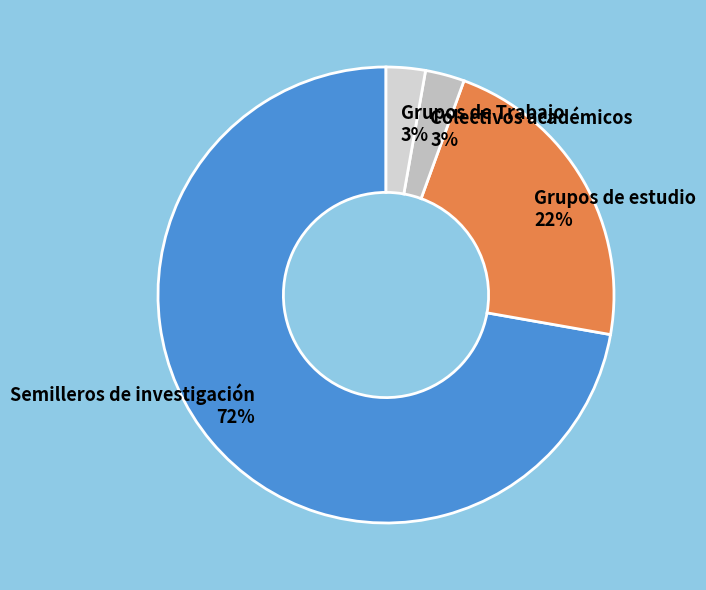

Between Semilleros de investigación and Grupos de Trabajo, which is larger?

Semilleros de investigación